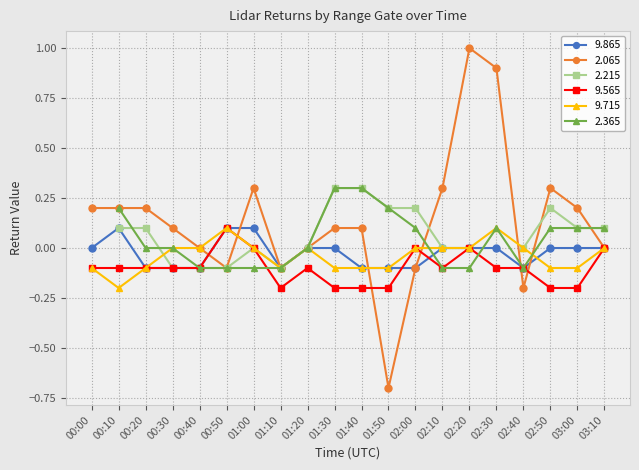

After their last crossing, which series has the higher values:   9.565 or   9.865?

  9.865